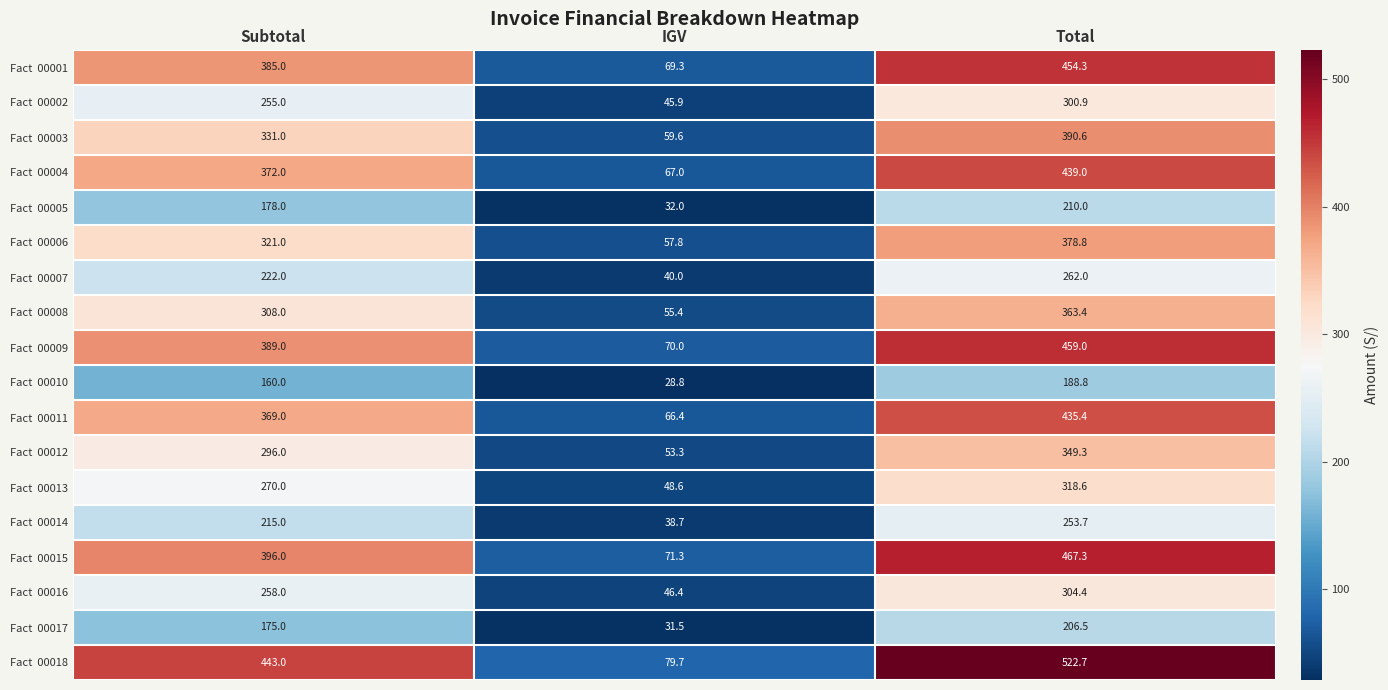

What is the spread (max minus min) of values at Total?

333.9